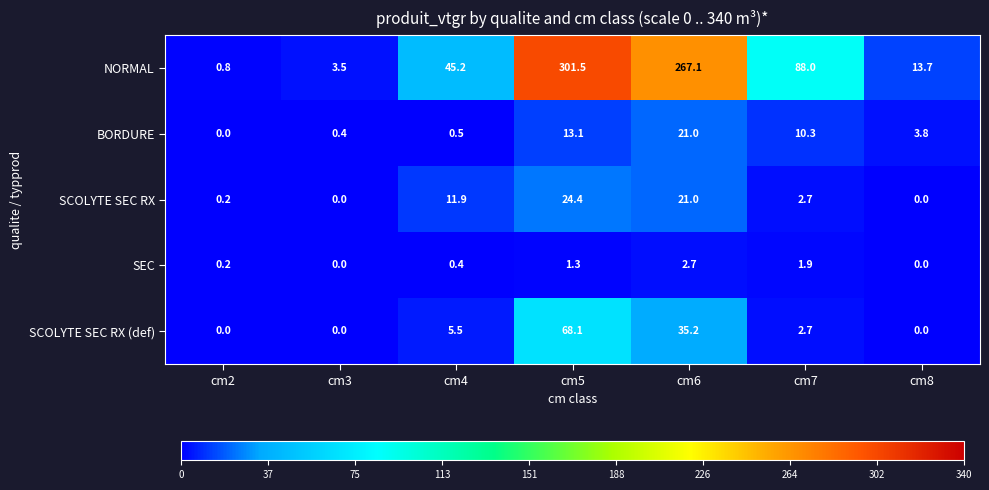

At which category is the sum across all series the highest?

cm5